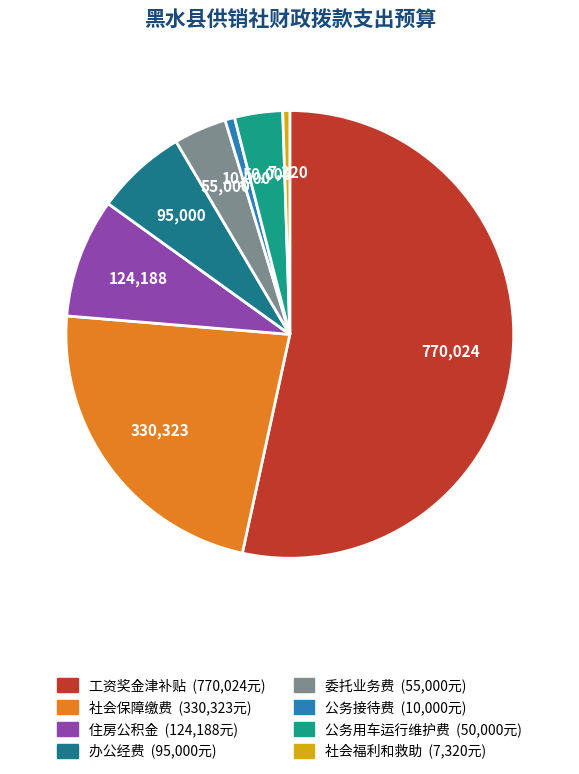

How many slices are in this pie chart?

8